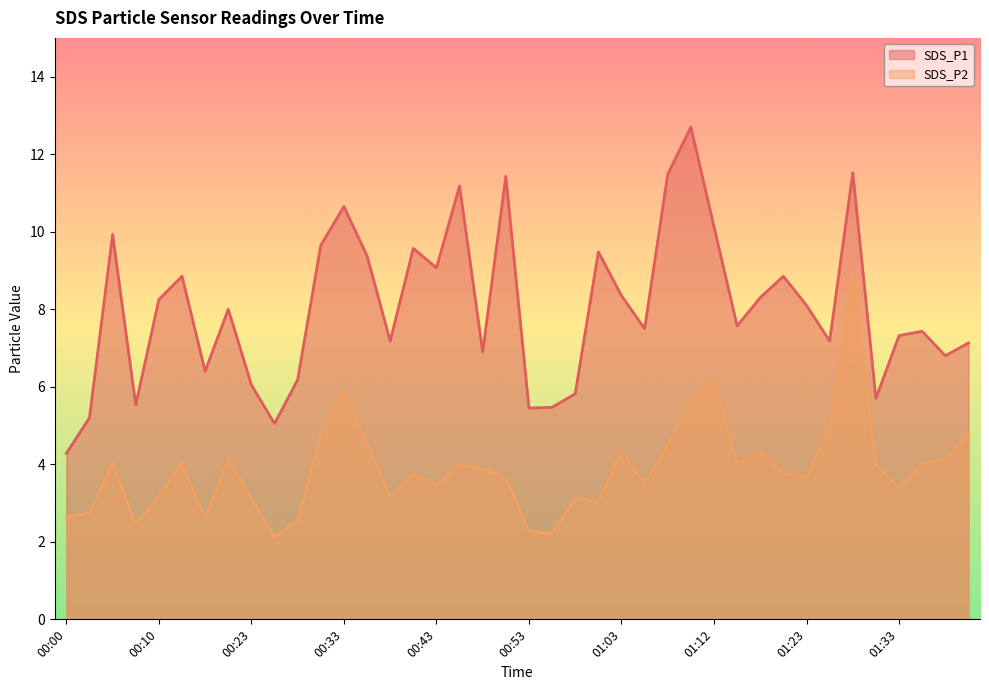

How many interior local valleys does the SDS_P1 series have?

12